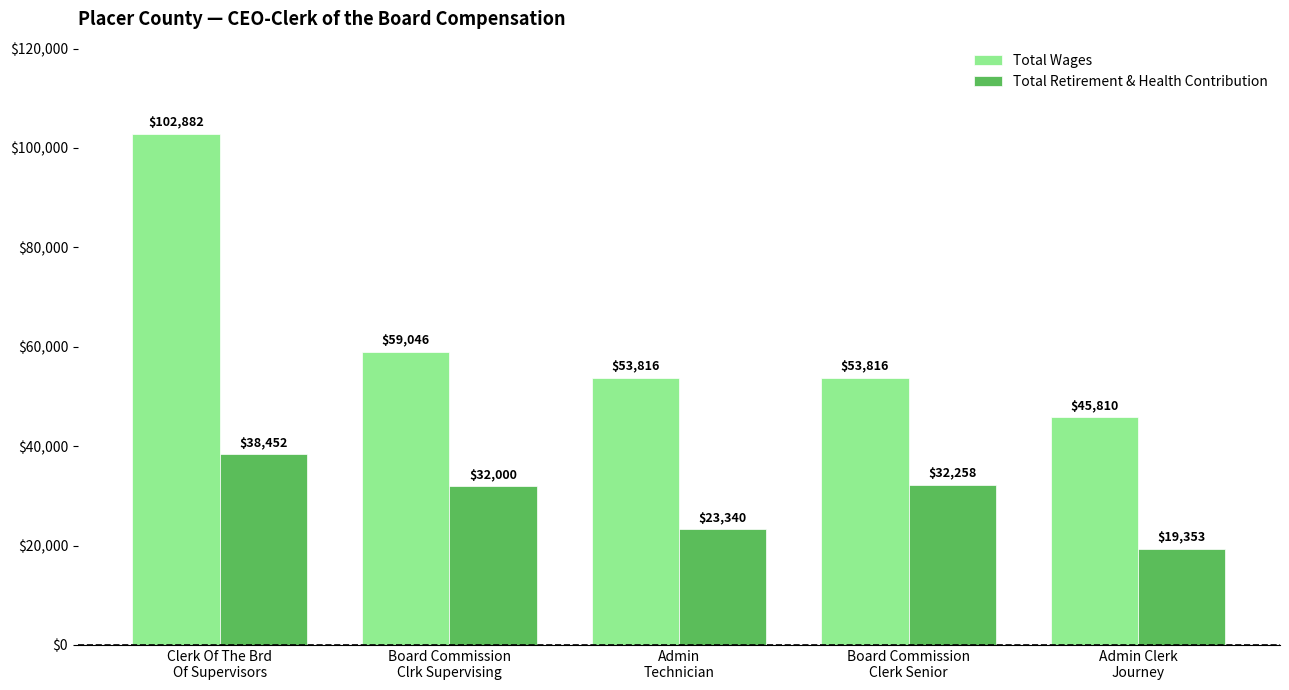

Rank the categories by Total Retirement & Health Contribution value from lowest to highest.

Admin Clerk
Journey, Admin
Technician, Board Commission
Clrk Supervising, Board Commission
Clerk Senior, Clerk Of The Brd
Of Supervisors